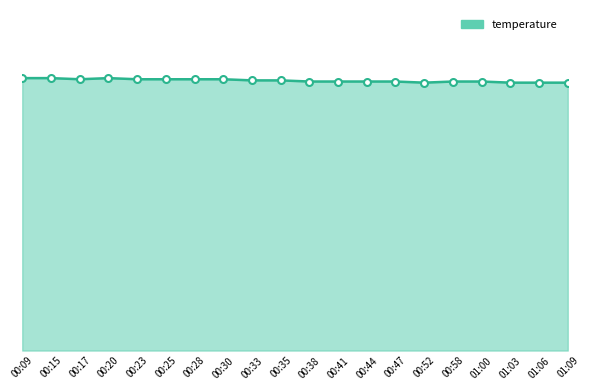

What is the change in value from 00:20 to 00:58?

-0.3